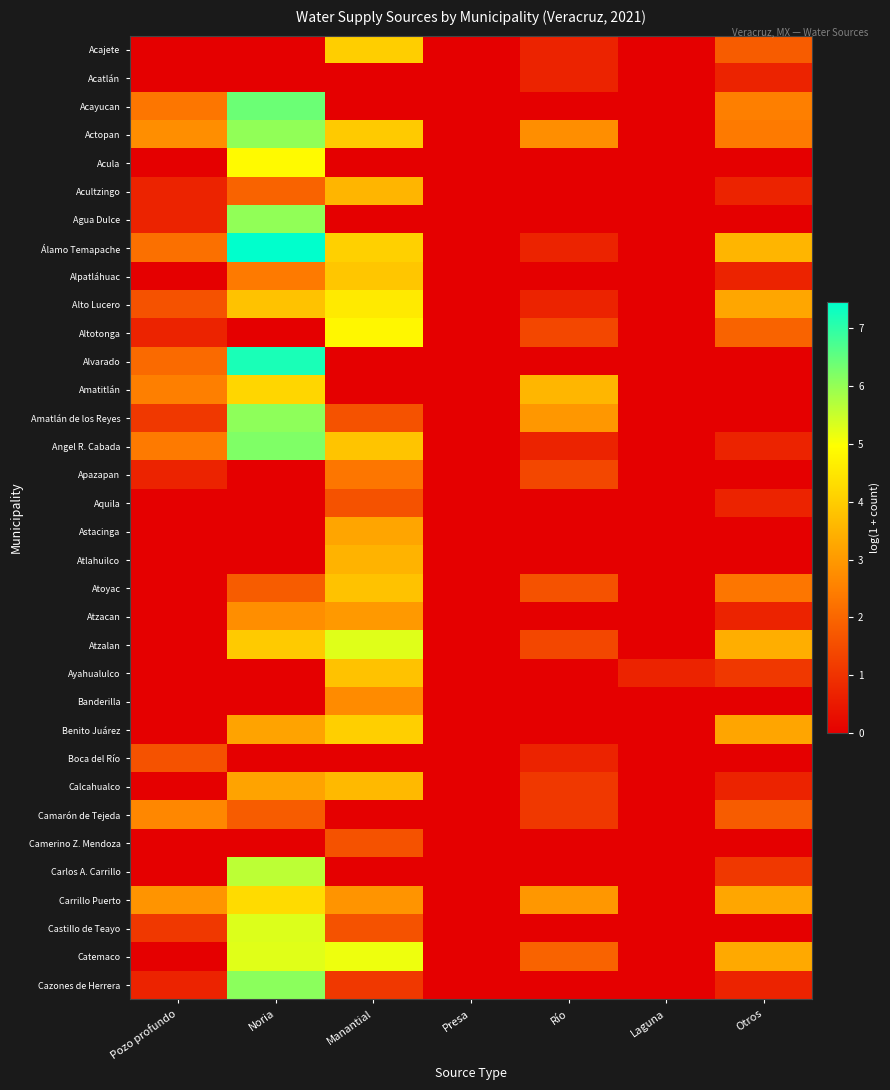

Reading right to left, list all the values displayed in this chart.

Acajete: Otros=1.8	Laguna=0.0	Río=0.7	Presa=0.0	Manantial=4.0	Noria=0.0	Pozo profundo=0.0
Acatlán: Otros=0.7	Laguna=0.0	Río=0.7	Presa=0.0	Manantial=0.0	Noria=0.0	Pozo profundo=0.0
Acayucan: Otros=2.5	Laguna=0.0	Río=0.0	Presa=0.0	Manantial=0.0	Noria=6.4	Pozo profundo=2.3
Actopan: Otros=2.4	Laguna=0.0	Río=2.8	Presa=0.0	Manantial=4.0	Noria=6.0	Pozo profundo=2.8
Acula: Otros=0.0	Laguna=0.0	Río=0.0	Presa=0.0	Manantial=0.0	Noria=4.9	Pozo profundo=0.0
Acultzingo: Otros=0.7	Laguna=0.0	Río=0.0	Presa=0.0	Manantial=3.5	Noria=1.9	Pozo profundo=0.7
Agua Dulce: Otros=0.0	Laguna=0.0	Río=0.0	Presa=0.0	Manantial=0.0	Noria=6.0	Pozo profundo=0.7
Álamo Temapache: Otros=3.5	Laguna=0.0	Río=0.7	Presa=0.0	Manantial=4.1	Noria=7.5	Pozo profundo=2.2
Alpatláhuac: Otros=0.7	Laguna=0.0	Río=0.0	Presa=0.0	Manantial=3.9	Noria=2.4	Pozo profundo=0.0
Alto Lucero: Otros=3.3	Laguna=0.0	Río=0.7	Presa=0.0	Manantial=4.6	Noria=3.8	Pozo profundo=1.6
Altotonga: Otros=1.9	Laguna=0.0	Río=1.4	Presa=0.0	Manantial=4.8	Noria=0.0	Pozo profundo=0.7
Alvarado: Otros=0.0	Laguna=0.0	Río=0.0	Presa=0.0	Manantial=0.0	Noria=7.2	Pozo profundo=2.1
Amatitlán: Otros=0.0	Laguna=0.0	Río=3.6	Presa=0.0	Manantial=0.0	Noria=4.2	Pozo profundo=2.5
Amatlán de los Reyes: Otros=0.0	Laguna=0.0	Río=2.9	Presa=0.0	Manantial=1.6	Noria=6.1	Pozo profundo=1.1
Angel R. Cabada: Otros=0.7	Laguna=0.0	Río=0.7	Presa=0.0	Manantial=3.8	Noria=6.2	Pozo profundo=2.4
Apazapan: Otros=0.0	Laguna=0.0	Río=1.4	Presa=0.0	Manantial=2.3	Noria=0.0	Pozo profundo=0.7
Aquila: Otros=0.7	Laguna=0.0	Río=0.0	Presa=0.0	Manantial=1.6	Noria=0.0	Pozo profundo=0.0
Astacinga: Otros=0.0	Laguna=0.0	Río=0.0	Presa=0.0	Manantial=3.2	Noria=0.0	Pozo profundo=0.0
Atlahuilco: Otros=0.0	Laguna=0.0	Río=0.0	Presa=0.0	Manantial=3.5	Noria=0.0	Pozo profundo=0.0
Atoyac: Otros=2.3	Laguna=0.0	Río=1.6	Presa=0.0	Manantial=3.8	Noria=1.8	Pozo profundo=0.0
Atzacan: Otros=0.7	Laguna=0.0	Río=0.0	Presa=0.0	Manantial=3.0	Noria=2.8	Pozo profundo=0.0
Atzalan: Otros=3.4	Laguna=0.0	Río=1.4	Presa=0.0	Manantial=5.3	Noria=3.9	Pozo profundo=0.0
Ayahualulco: Otros=1.1	Laguna=0.7	Río=0.0	Presa=0.0	Manantial=3.8	Noria=0.0	Pozo profundo=0.0
Banderilla: Otros=0.0	Laguna=0.0	Río=0.0	Presa=0.0	Manantial=2.7	Noria=0.0	Pozo profundo=0.0
Benito Juárez: Otros=3.2	Laguna=0.0	Río=0.0	Presa=0.0	Manantial=4.0	Noria=3.2	Pozo profundo=0.0
Boca del Río: Otros=0.0	Laguna=0.0	Río=0.7	Presa=0.0	Manantial=0.0	Noria=0.0	Pozo profundo=1.6
Calcahualco: Otros=0.7	Laguna=0.0	Río=1.1	Presa=0.0	Manantial=3.6	Noria=3.2	Pozo profundo=0.0
Camarón de Tejeda: Otros=1.8	Laguna=0.0	Río=1.1	Presa=0.0	Manantial=0.0	Noria=1.8	Pozo profundo=2.6
Camerino Z. Mendoza: Otros=0.0	Laguna=0.0	Río=0.0	Presa=0.0	Manantial=1.6	Noria=0.0	Pozo profundo=0.0
Carlos A. Carrillo: Otros=1.1	Laguna=0.0	Río=0.0	Presa=0.0	Manantial=0.0	Noria=5.6	Pozo profundo=0.0
Carrillo Puerto: Otros=3.3	Laguna=0.0	Río=2.9	Presa=0.0	Manantial=2.9	Noria=4.3	Pozo profundo=2.9
Castillo de Teayo: Otros=0.0	Laguna=0.0	Río=0.0	Presa=0.0	Manantial=1.6	Noria=5.3	Pozo profundo=1.1
Catemaco: Otros=3.3	Laguna=0.0	Río=1.9	Presa=0.0	Manantial=5.1	Noria=5.3	Pozo profundo=0.0
Cazones de Herrera: Otros=0.7	Laguna=0.0	Río=0.0	Presa=0.0	Manantial=1.1	Noria=6.1	Pozo profundo=0.7